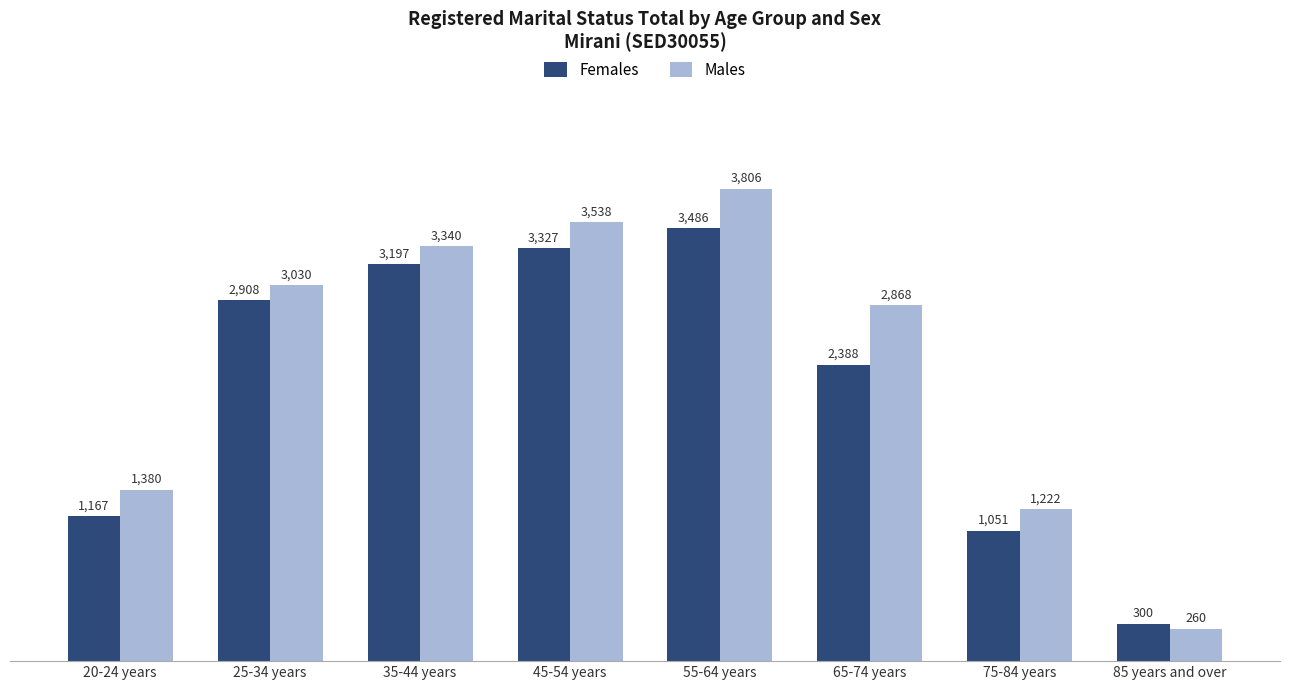

What is the difference between the maximum and minimum values in the Females series?

3186